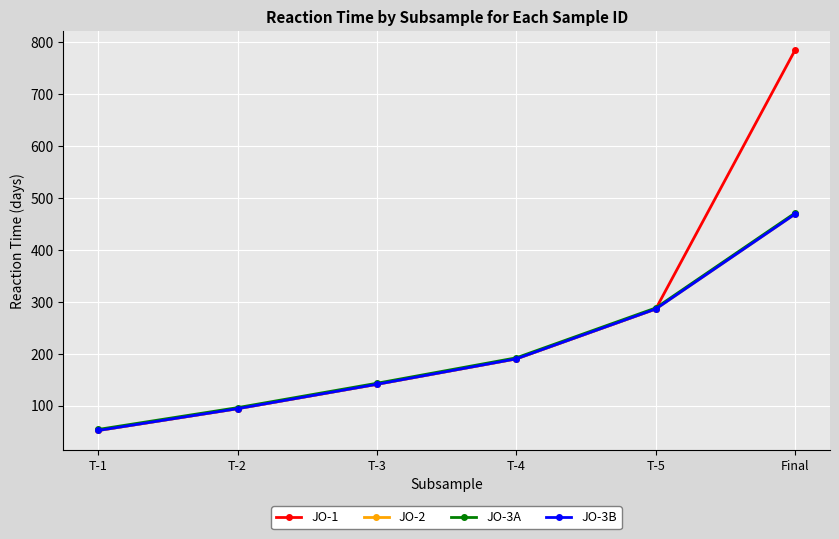

At which label is JO-3A closest to 262?

T-5